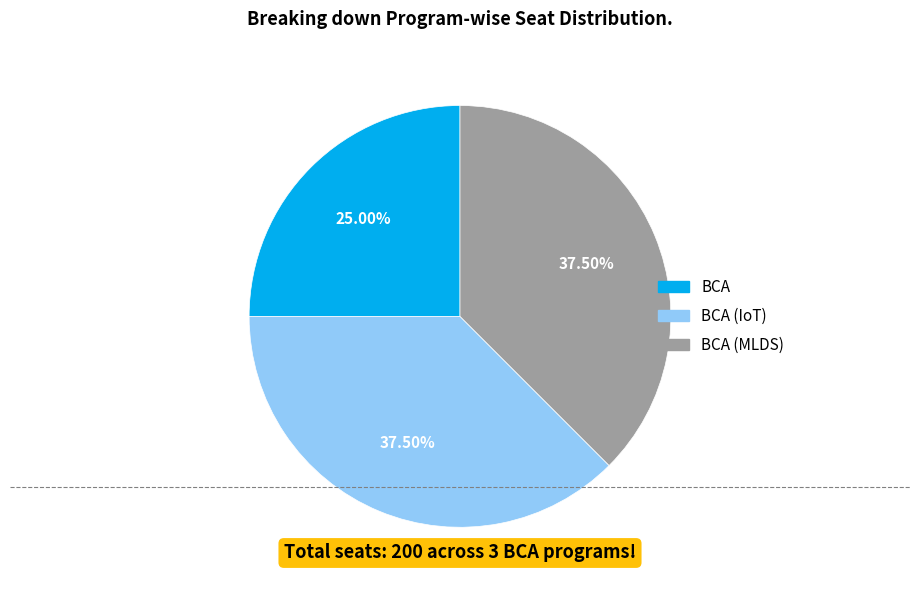

Is there any slice that represents more than half of the pie?

No